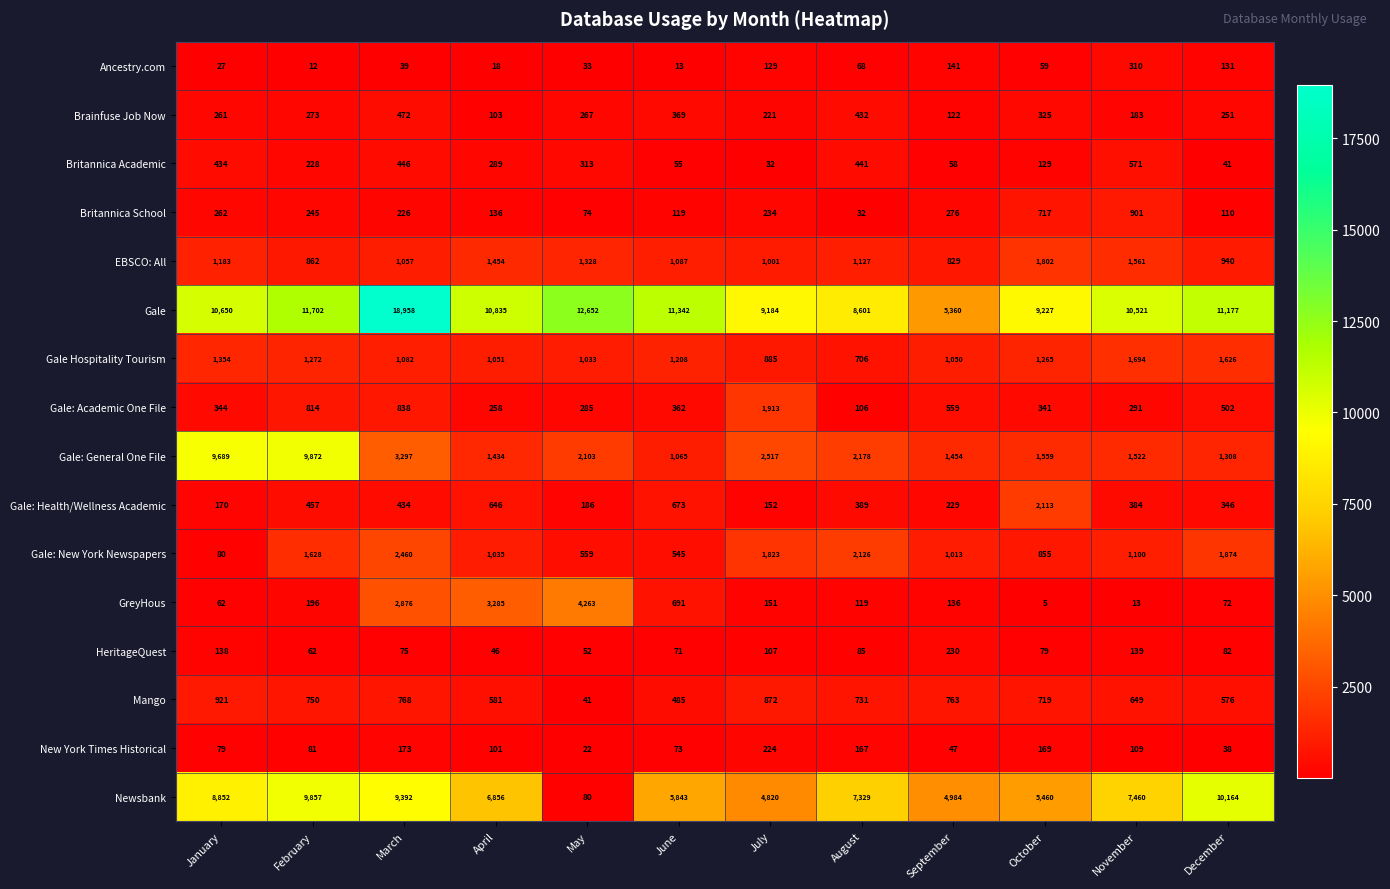

At which label is Gale: General One File closest to 5468?

March